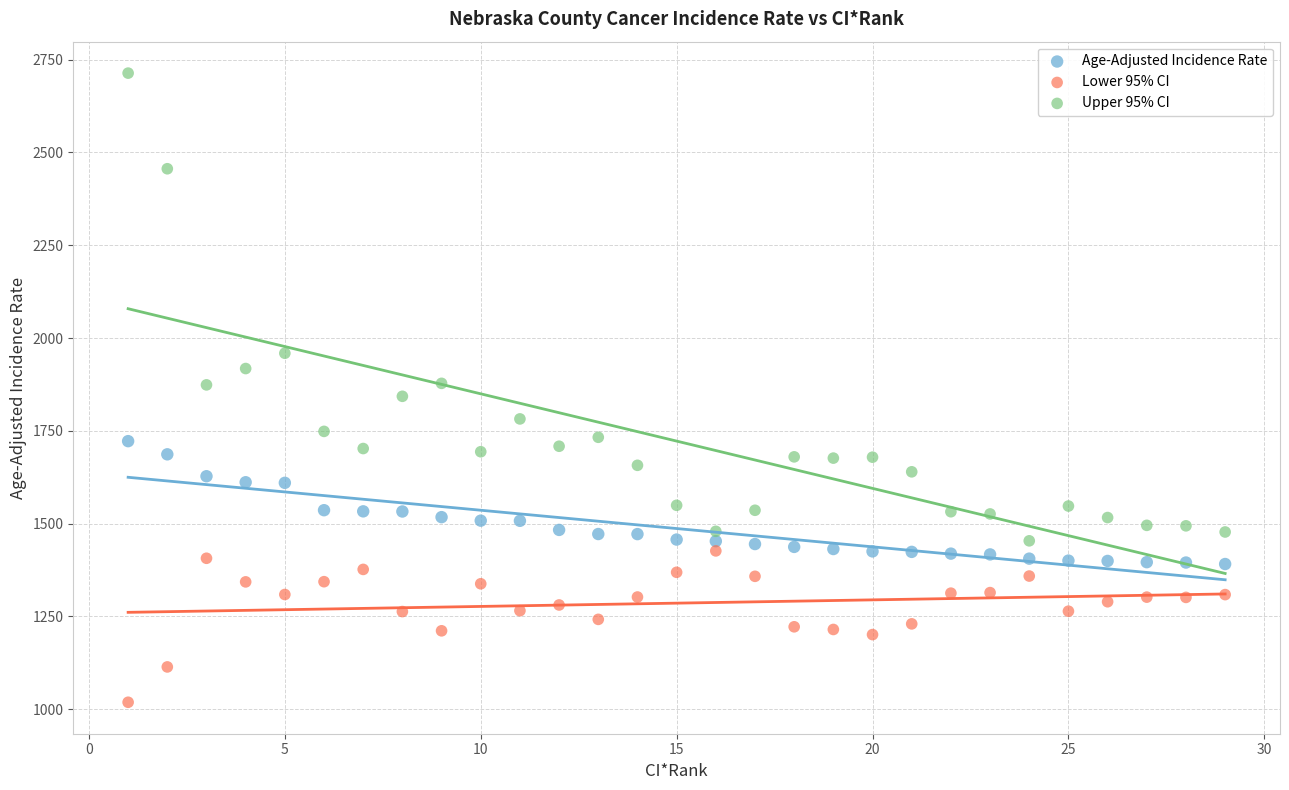

Which series reaches the minimum Y coordinate?

Lower 95% CI